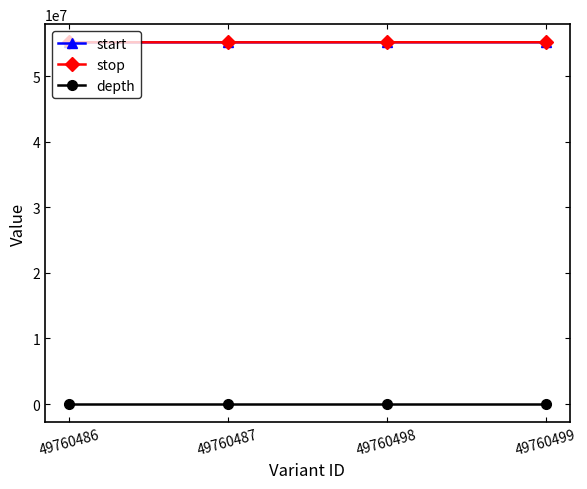

Is it true that stop equals 55166296 at 49760486?

True